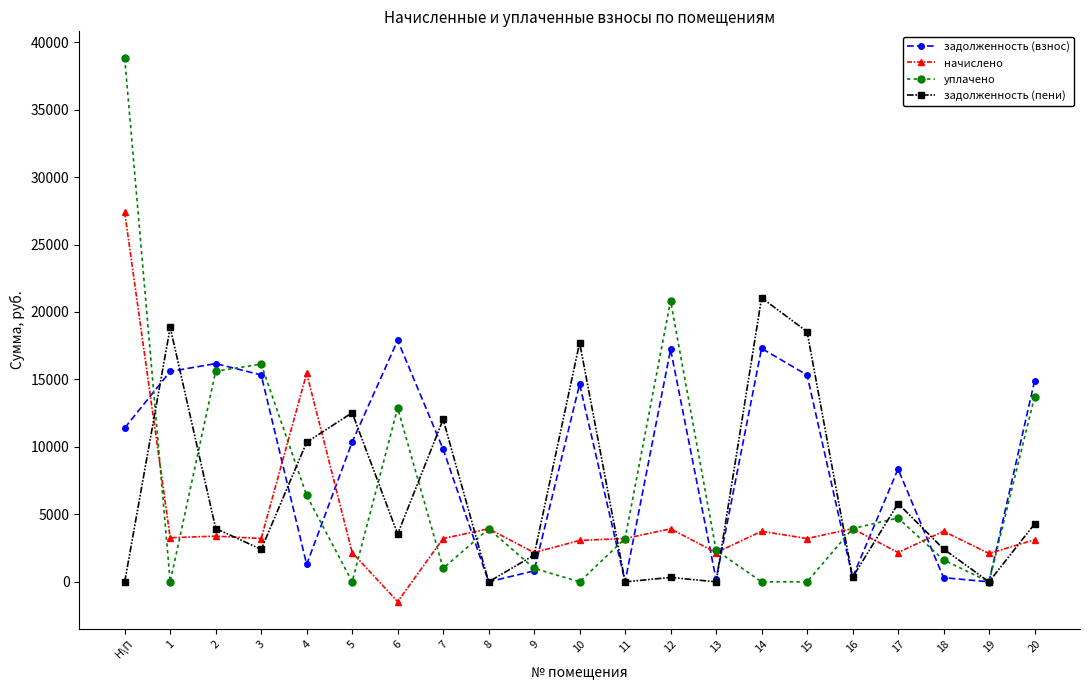

What is the label of the 1st point from the left?

Н\П